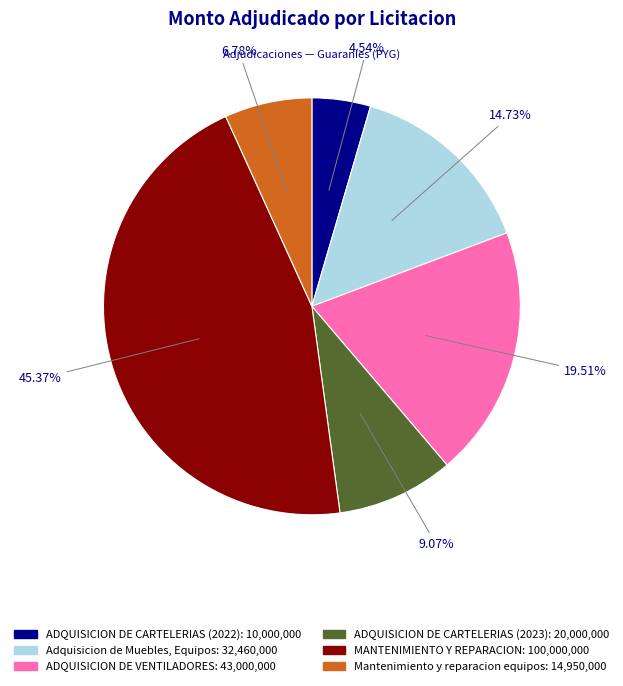

Between Mantenimiento y reparacion equipos and ADQUISICION DE CARTELERIAS (2022), which is larger?

Mantenimiento y reparacion equipos